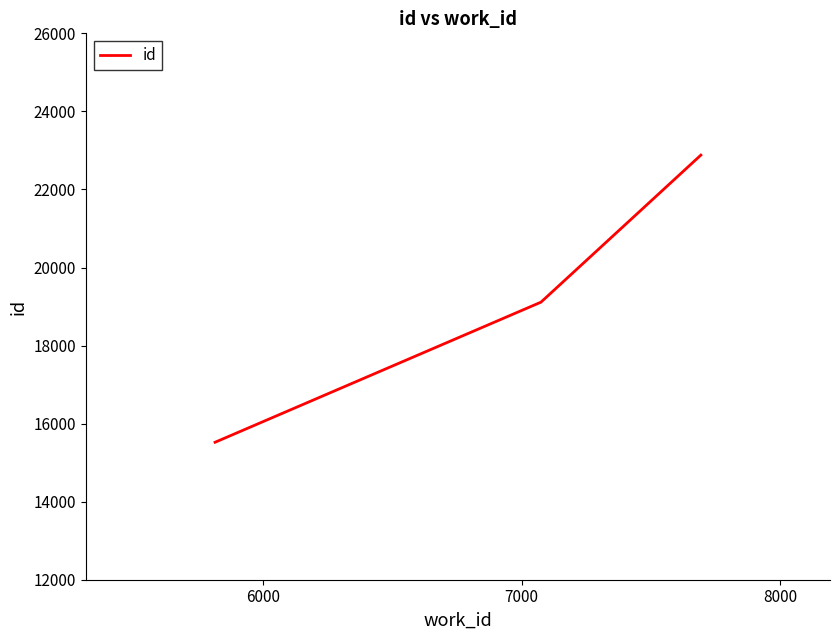

What is the maximum value shown in the chart?

22880